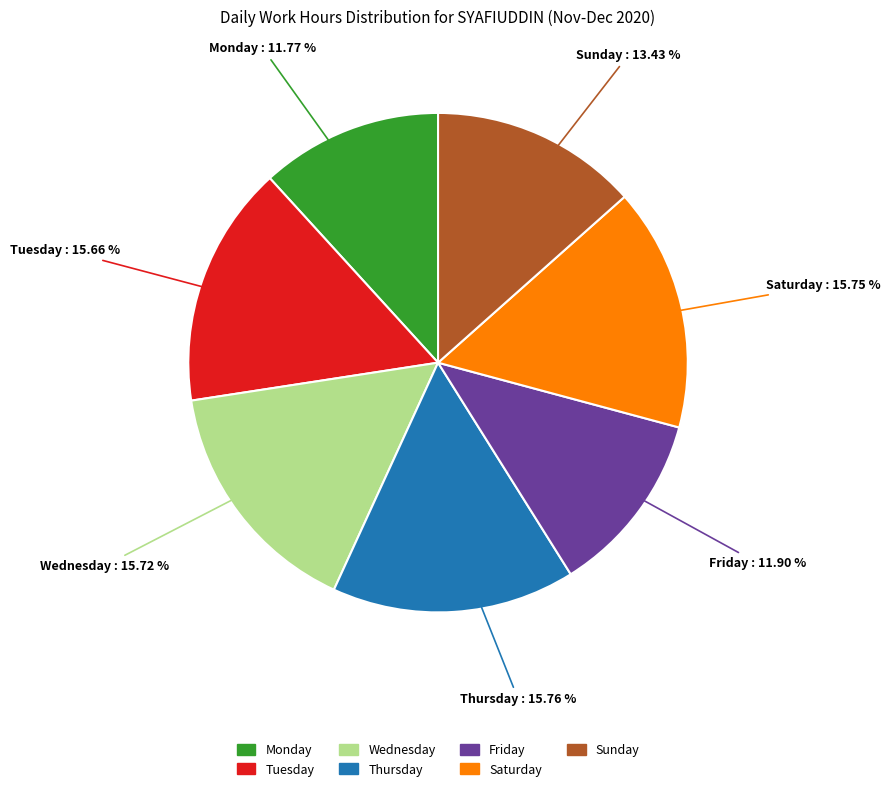

Is there any slice that represents more than half of the pie?

No